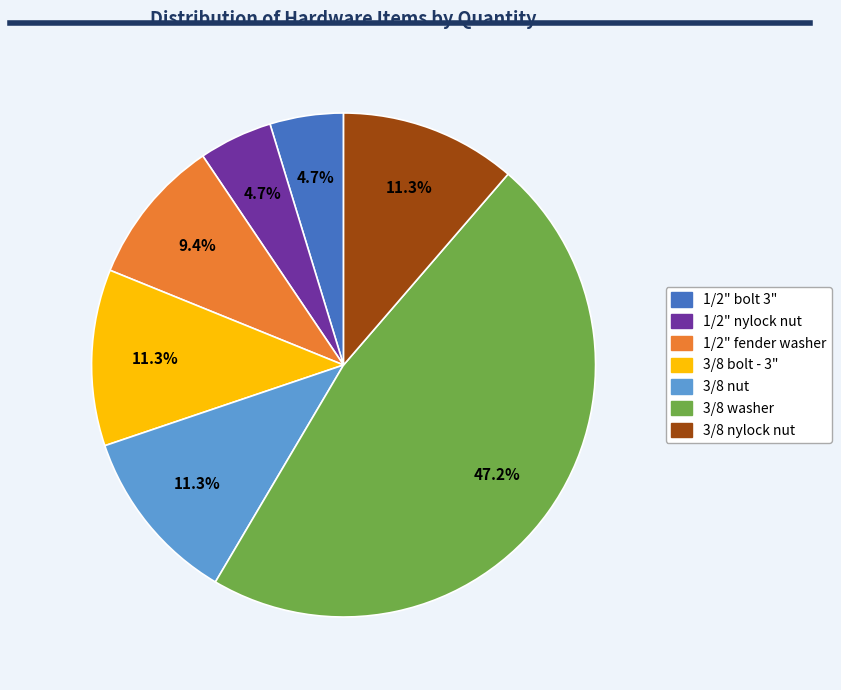

What is the largest slice in the pie chart?

3/8 washer